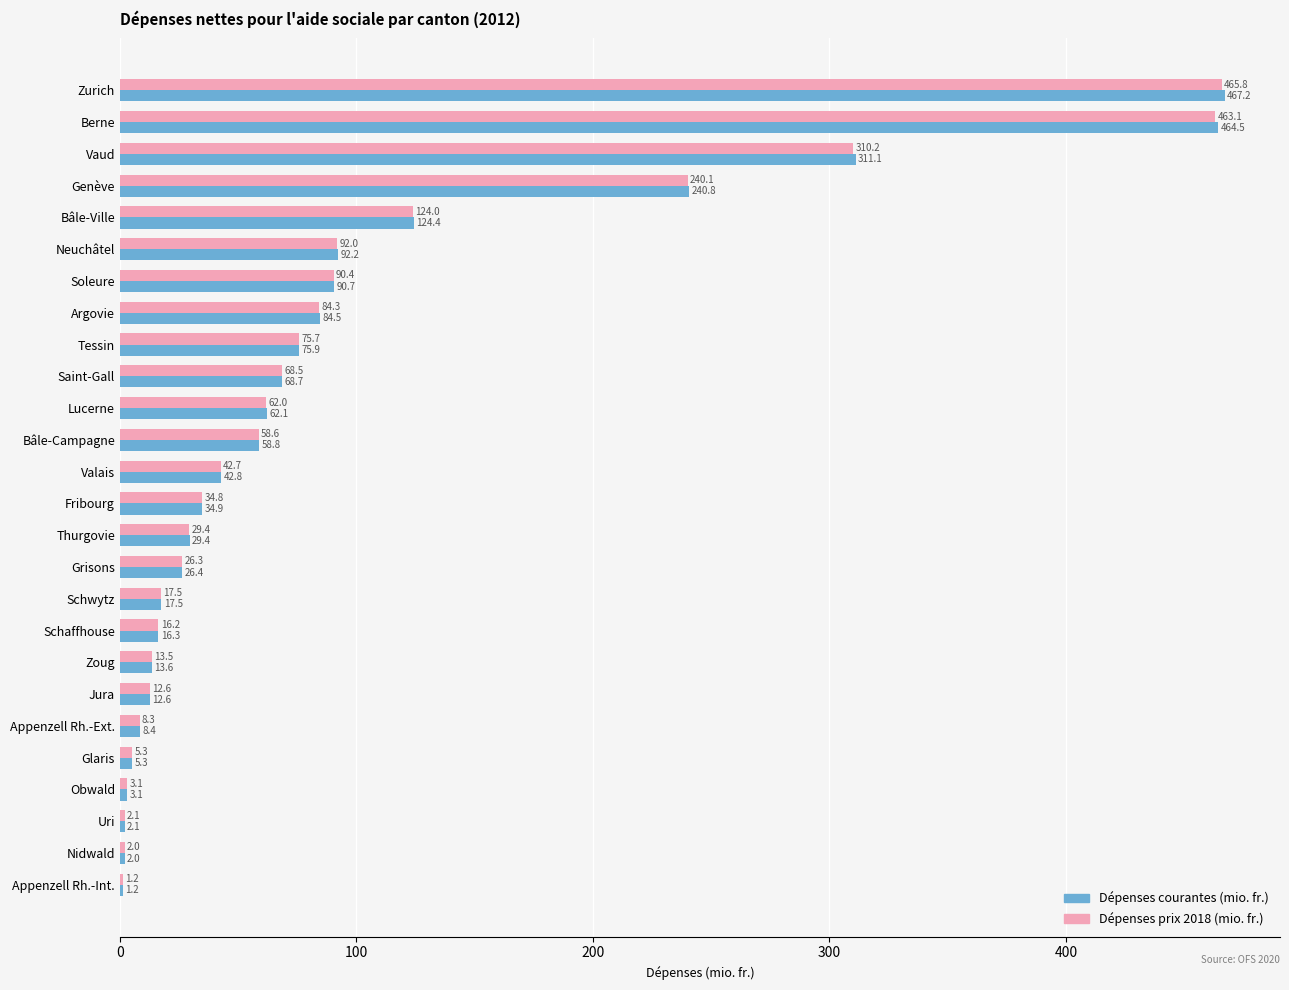

What is the greatest value displayed?

467.2